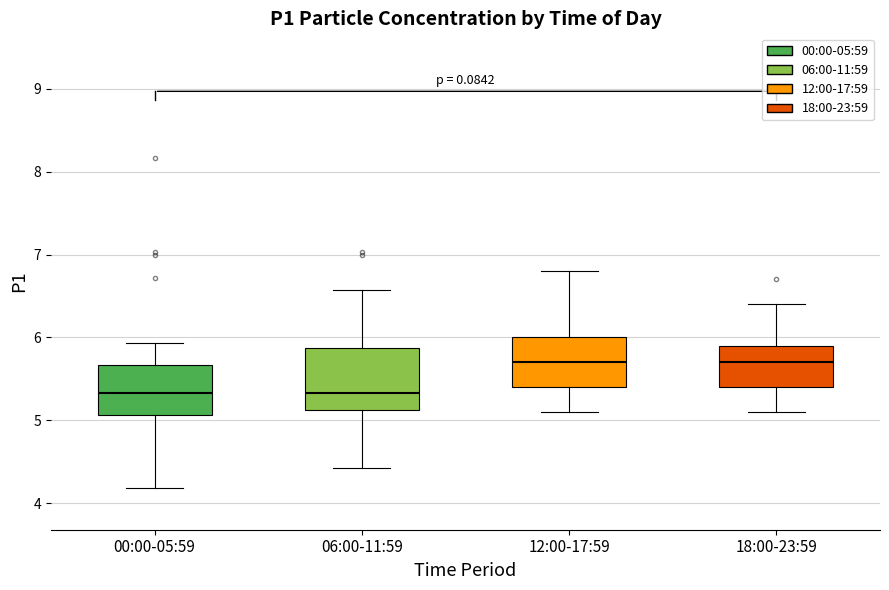

Where does the lower whisker of the box for 06:00-11:59 end on the y-axis? The values are not printed on the chart, so give them approximately, as read against the axis.

4.4